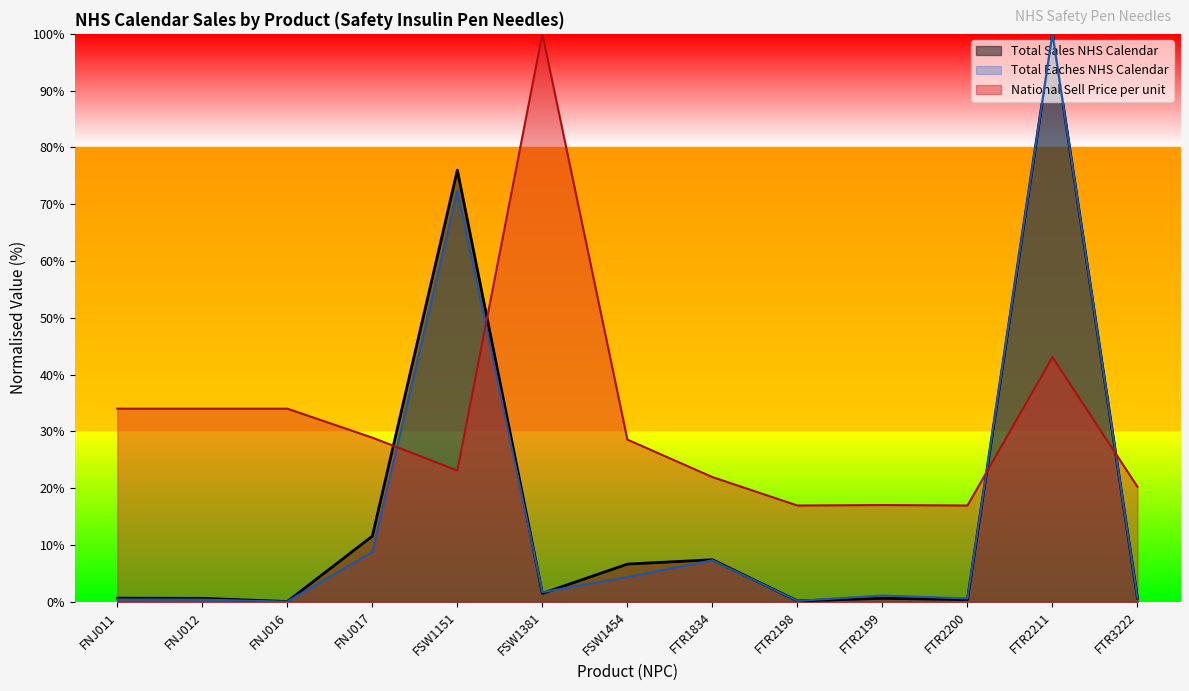

How many distinct data groups are displayed?

3